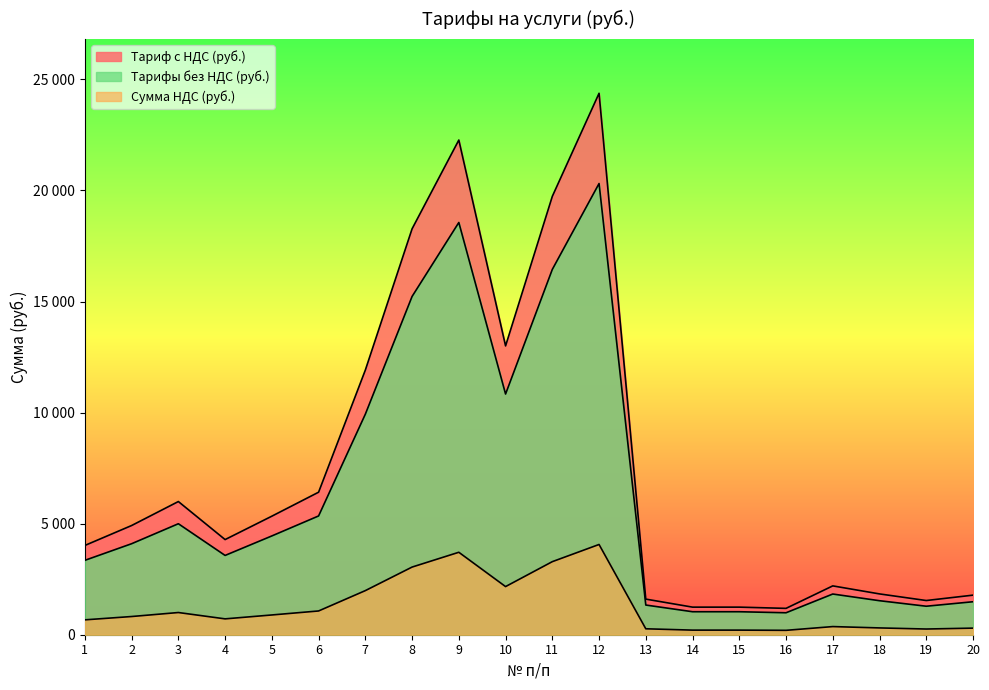

List the labels in order of Tарифы без НДС (руб.) value, largest first.

12, 9, 11, 8, 10, 7, 6, 3, 5, 2, 4, 1, 17, 18, 20, 13, 19, 14, 15, 16